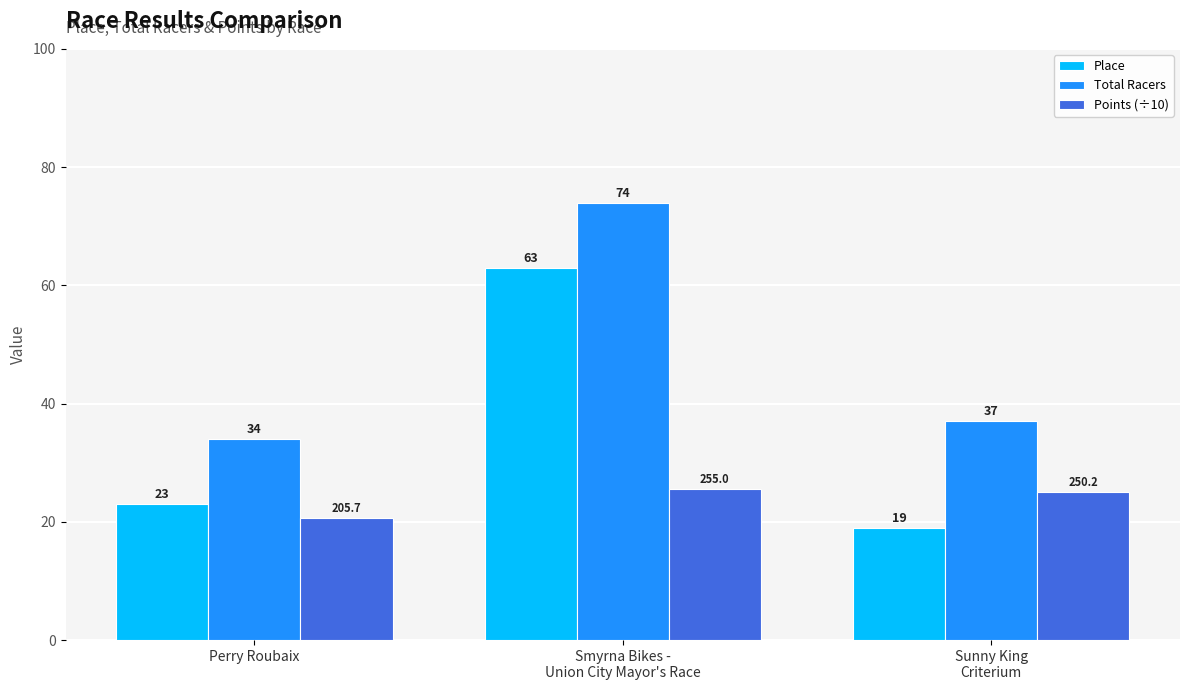

At which label does Points (÷10) first exceed 25?

Smyrna Bikes -
Union City Mayor's Race